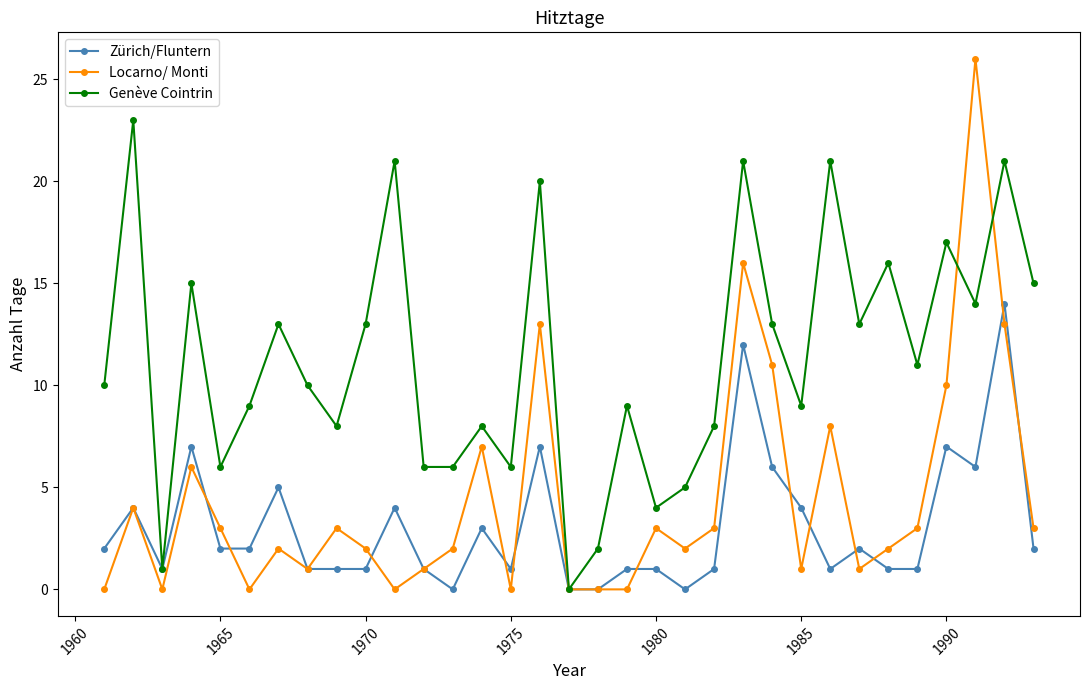

Rank the series by their average value, from highest to lowest.

Genève Cointrin, Locarno/ Monti, Zürich/Fluntern